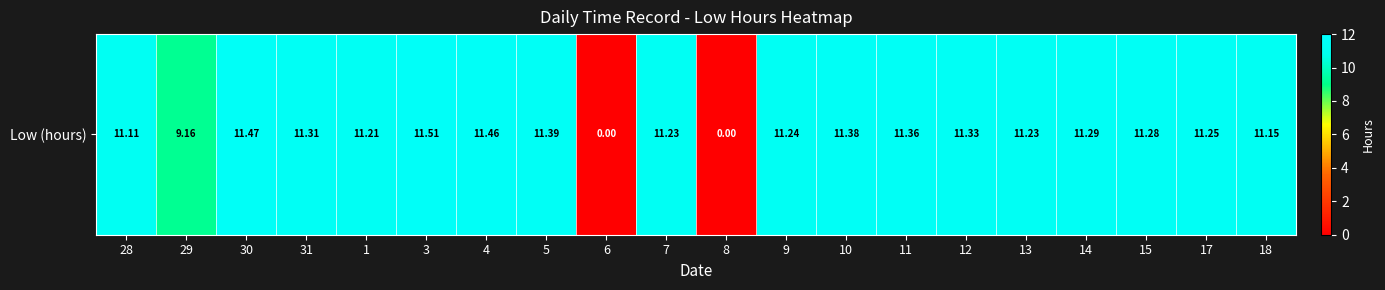

Rank the categories by value from highest to lowest.

3, 30, 4, 5, 10, 11, 12, 31, 14, 15, 17, 9, 7, 13, 1, 18, 28, 29, 6, 8